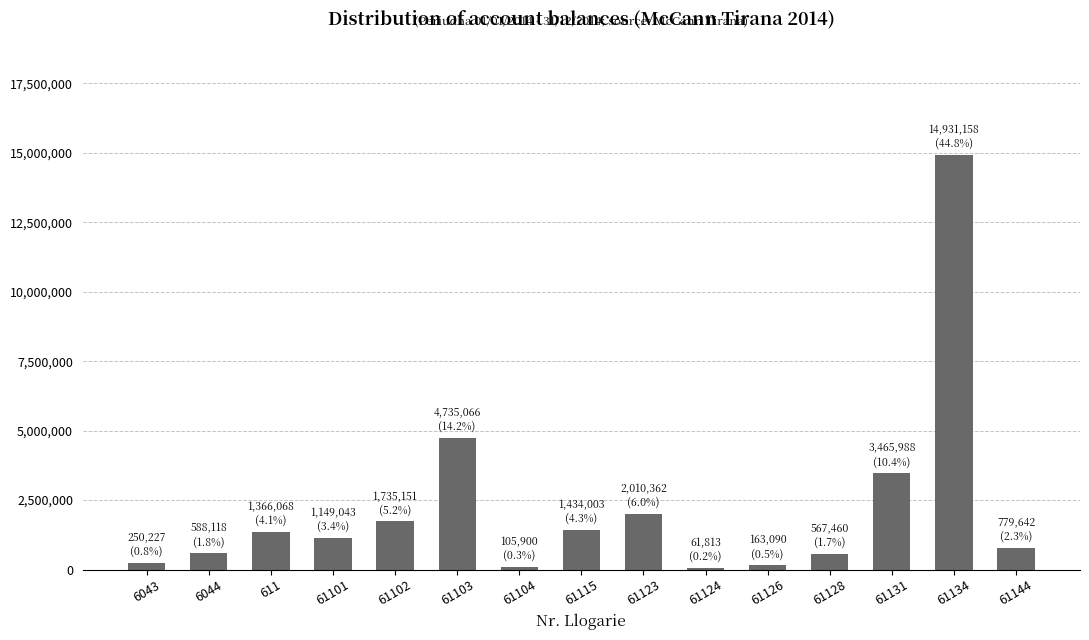

What is the smallest value displayed?

61813.2